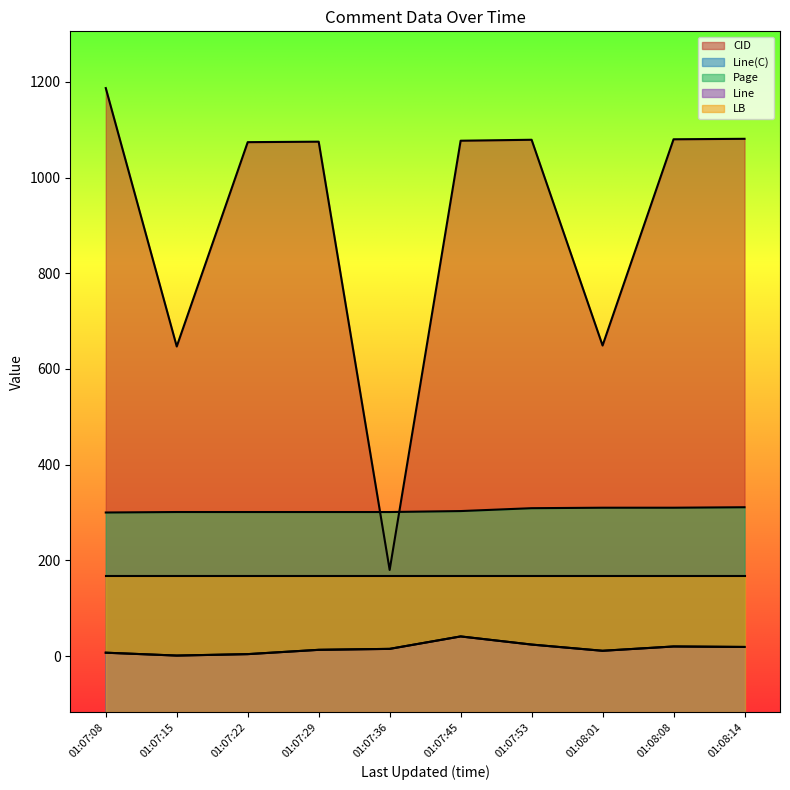

What is the label of the 7th point from the left?

01:07:53